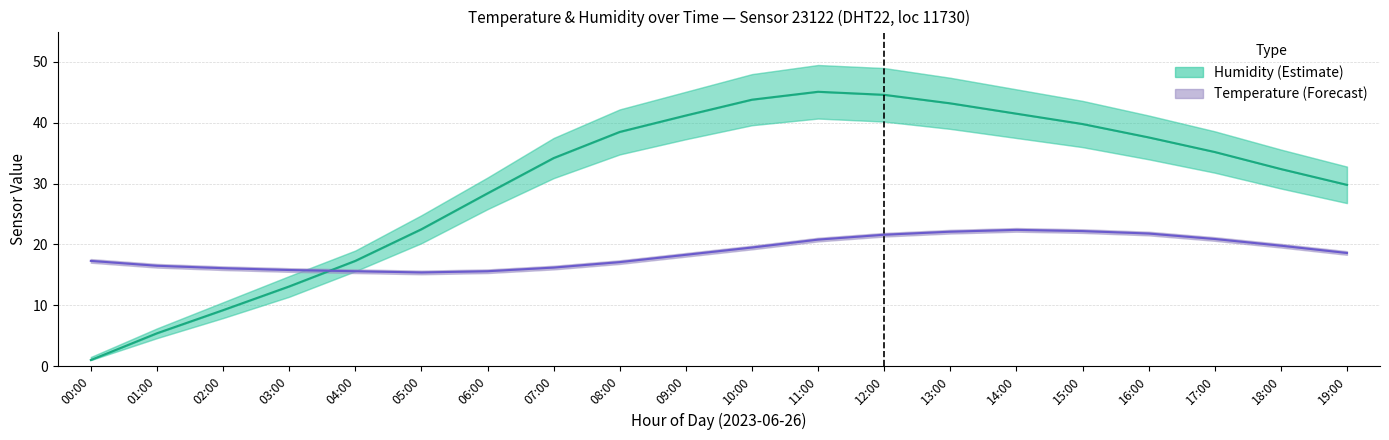

What is the average value of the humidity series?

30.2